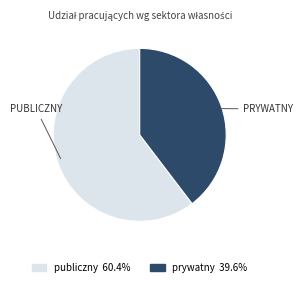

Do prywatny and publiczny together represent more than half of the pie?

Yes